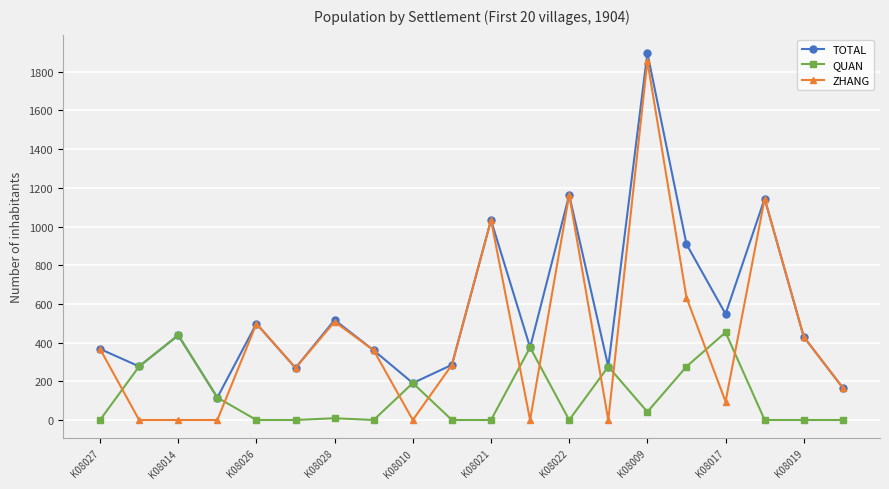

In QUAN, how many points are higher than both neighbors (excluding endpoints)?

6